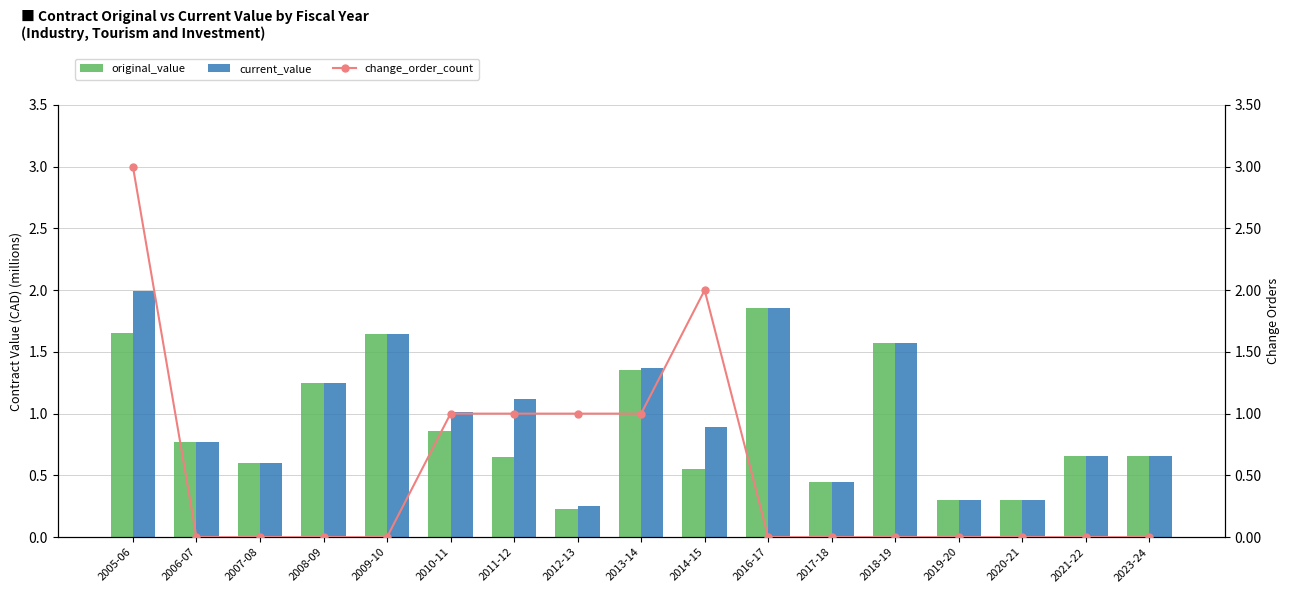

What is the difference between the highest and lowest values at 2018-19?

1.6